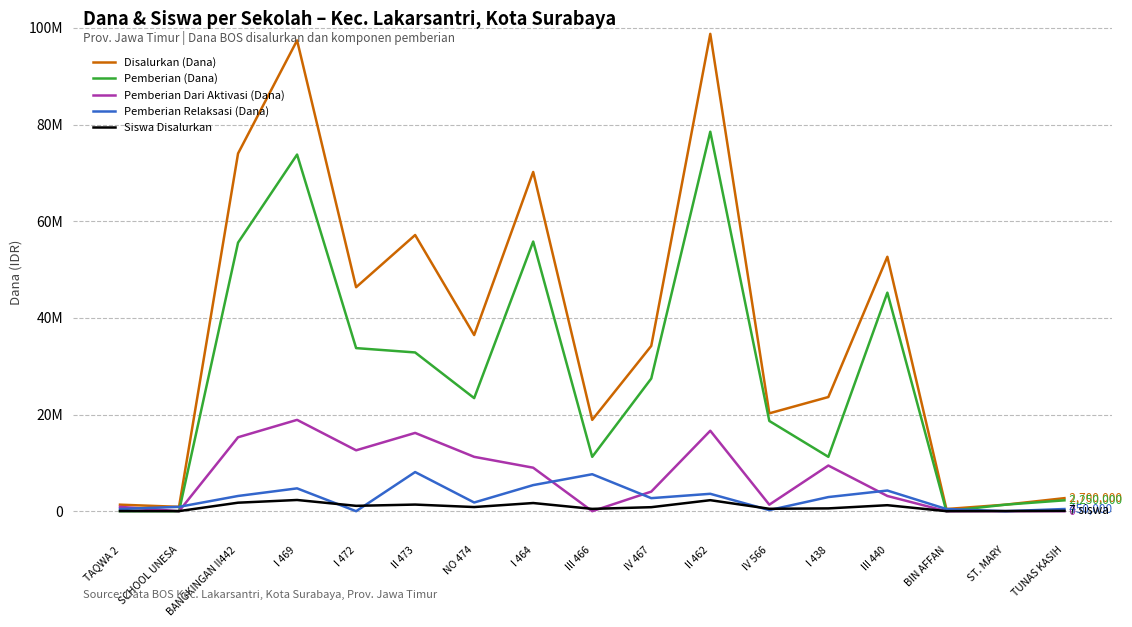

Is this an area chart (filled region under the line)?

No